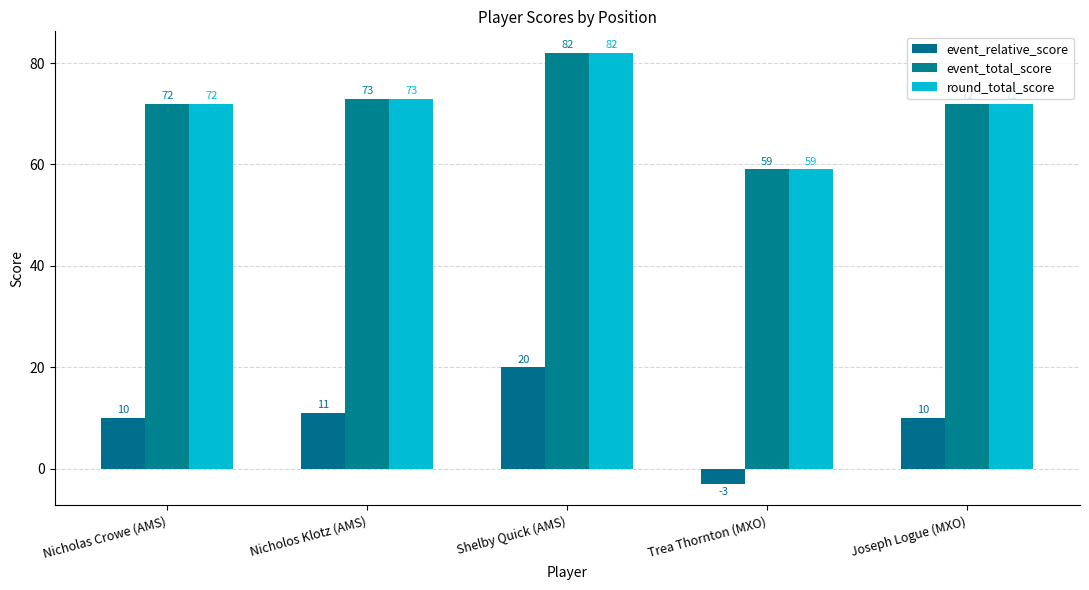

Does the chart contain any negative values?

Yes